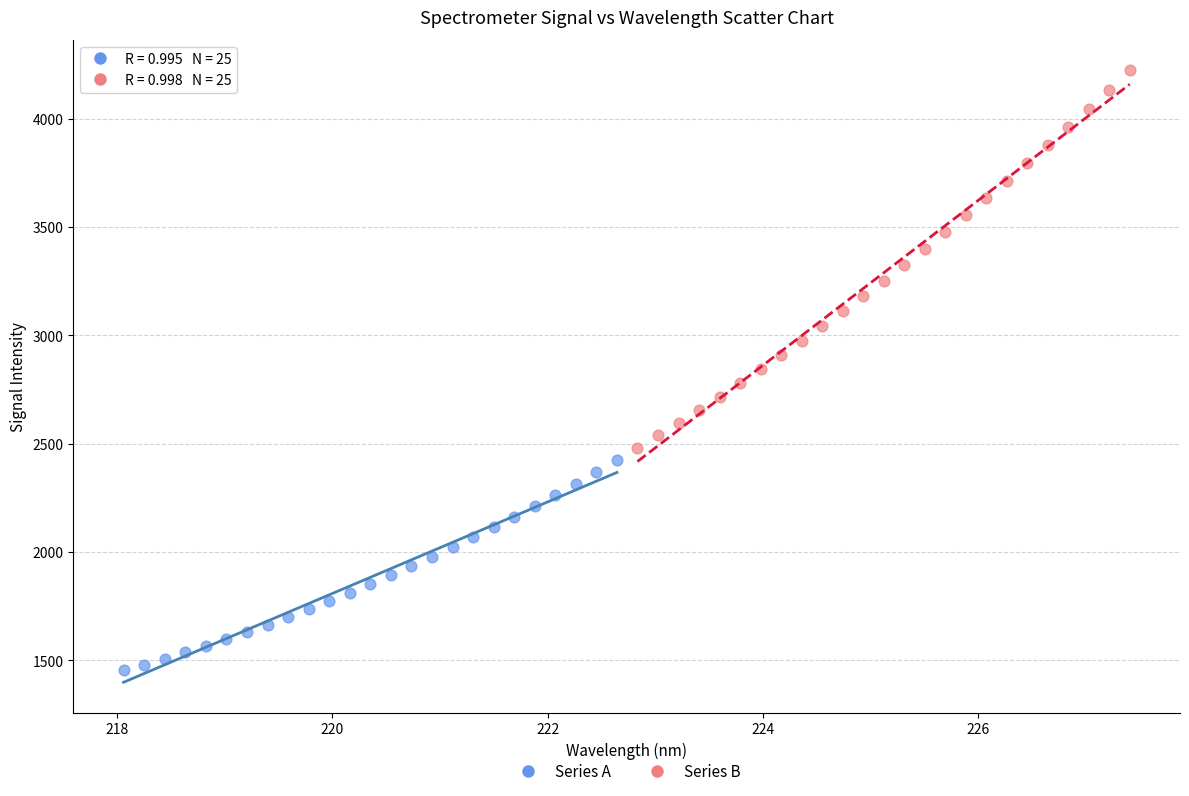

What are all the series names shown in the legend?

Series A, Series B